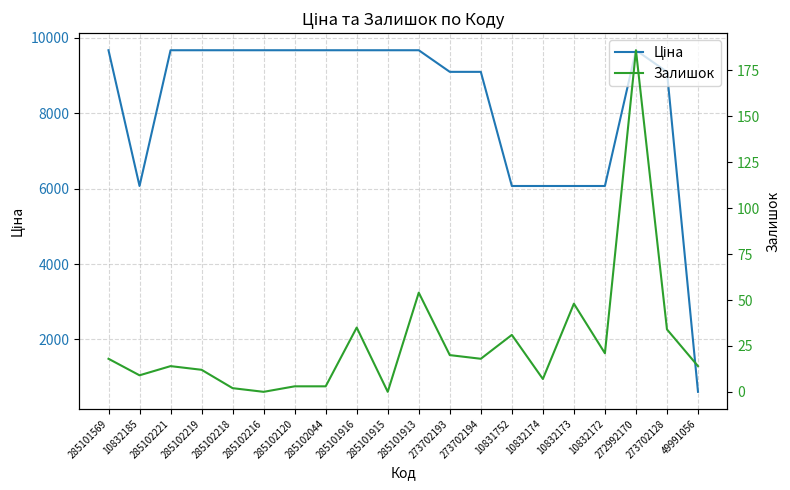

What is the difference between the highest and lowest values at 285102218?

9662.7